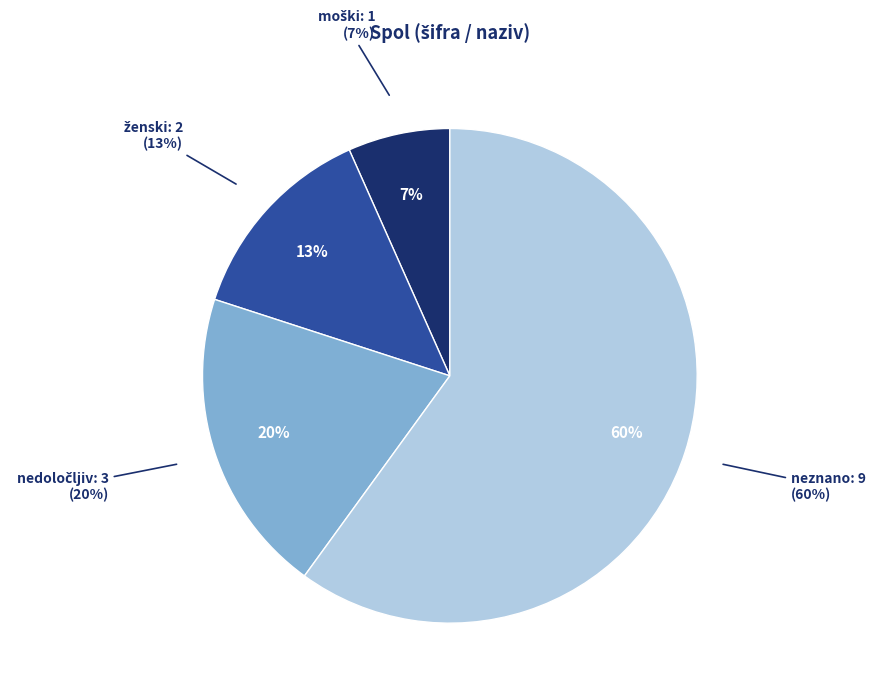

Combined, do moški and ženski account for over 50%?

No